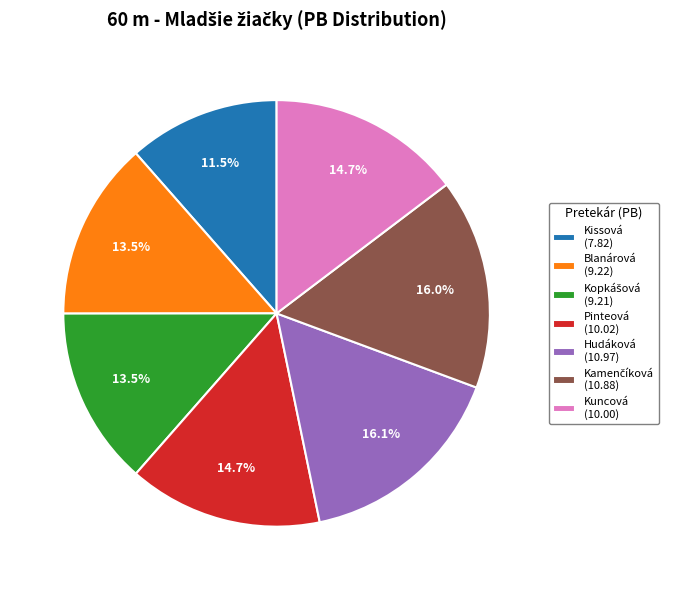

How much of the chart is everything except Pinteová (10.02)?

85.3%